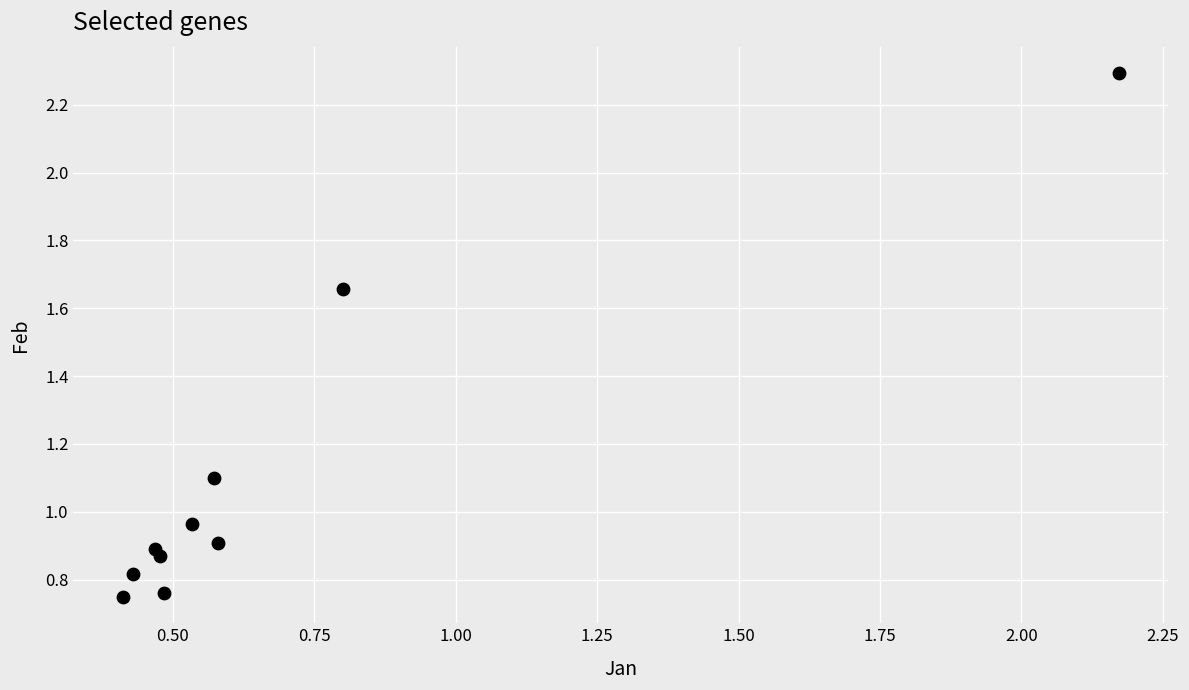

What is the range of X values (max minus min)?

1.8